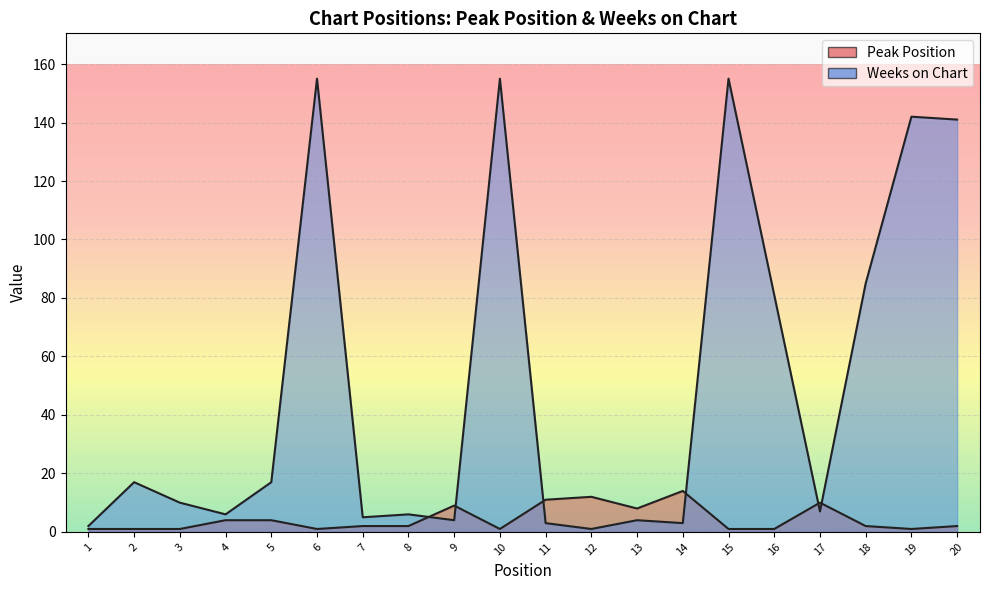

List the series in order of their overall mean, highest first.

Weeks on Chart, Peak Position